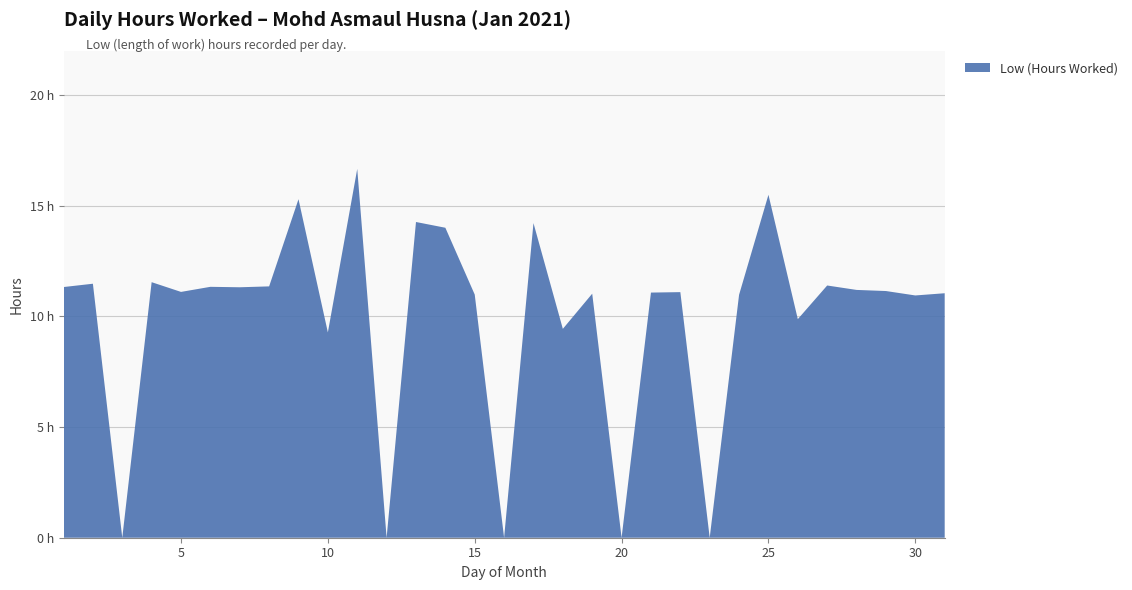

Reading left to right, what are all the values shown in this chart?

11.3	11.5	0.0	11.6	11.1	11.3	11.3	11.4	15.3	9.3	16.7	0.0	14.3	14.0	11.0	0.0	14.2	9.4	11.0	0.0	11.1	11.1	0.0	11.0	15.5	9.9	11.4	11.2	11.2	10.9	11.1